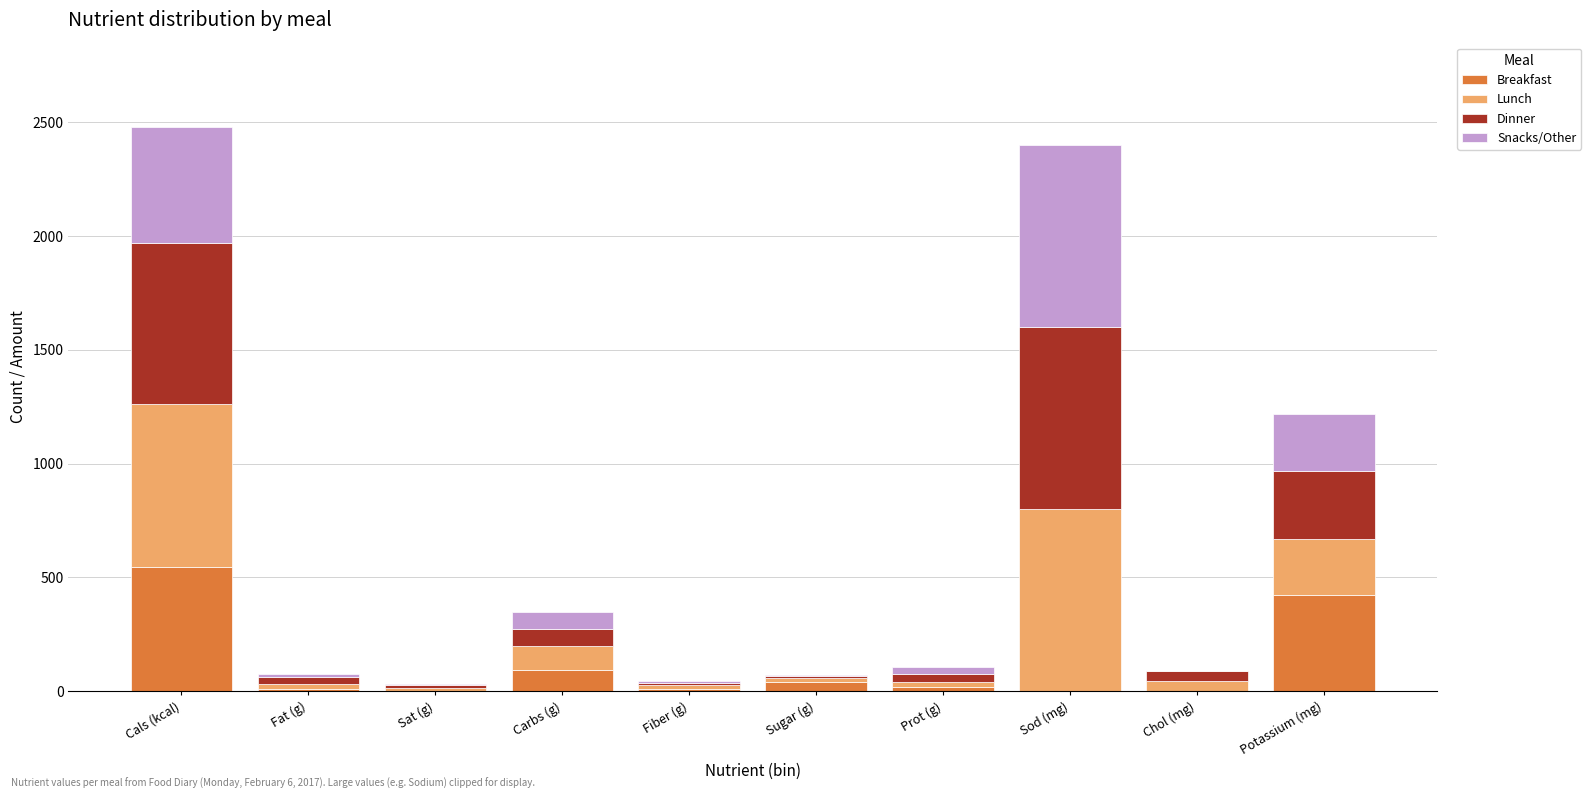

The Breakfast series shows 547.0 at Cals (kcal). True or false?

True